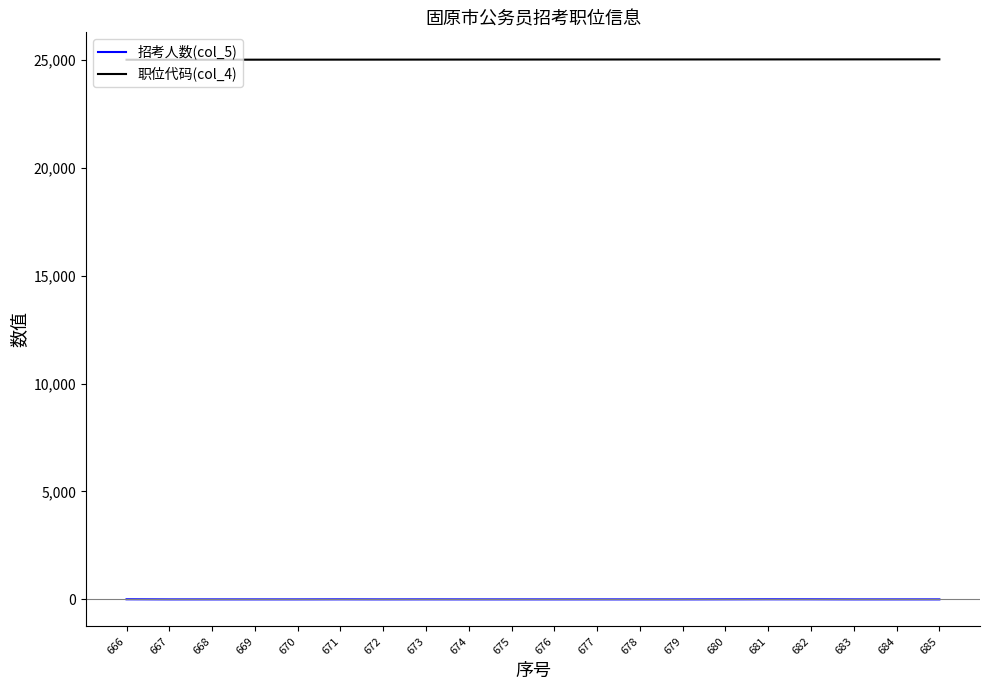

What is the maximum value shown in the chart?

25020